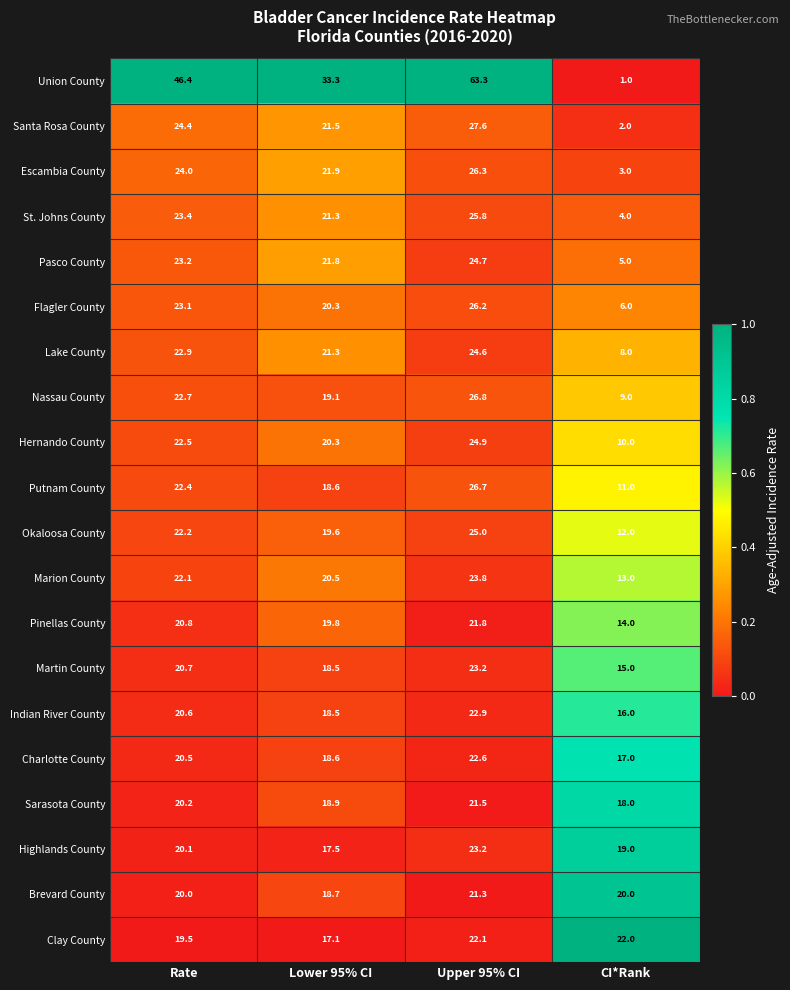

What is the difference between the maximum and minimum values in the Brevard County series?

2.6